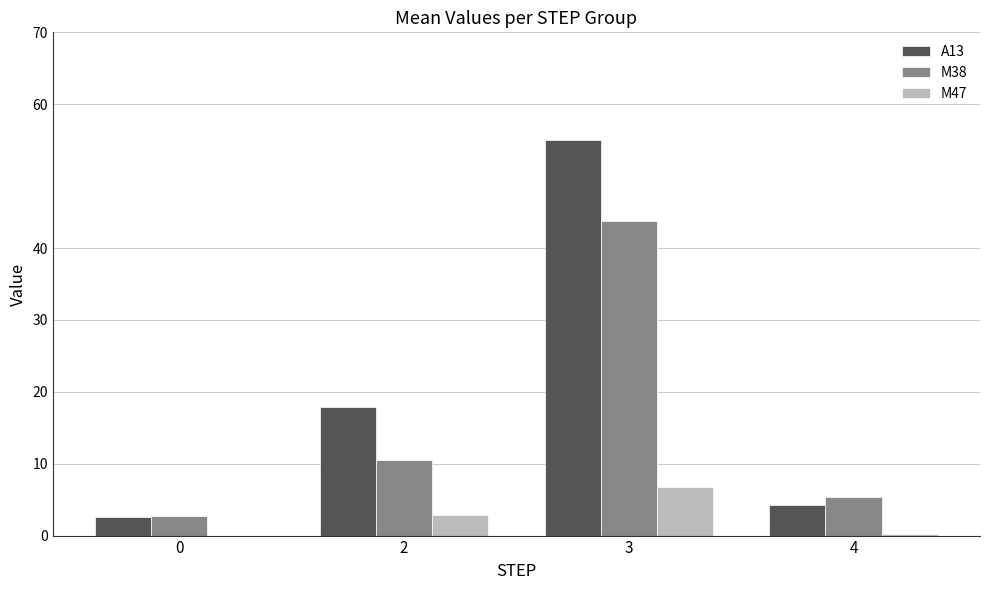

What is the maximum value for M38?

43.8